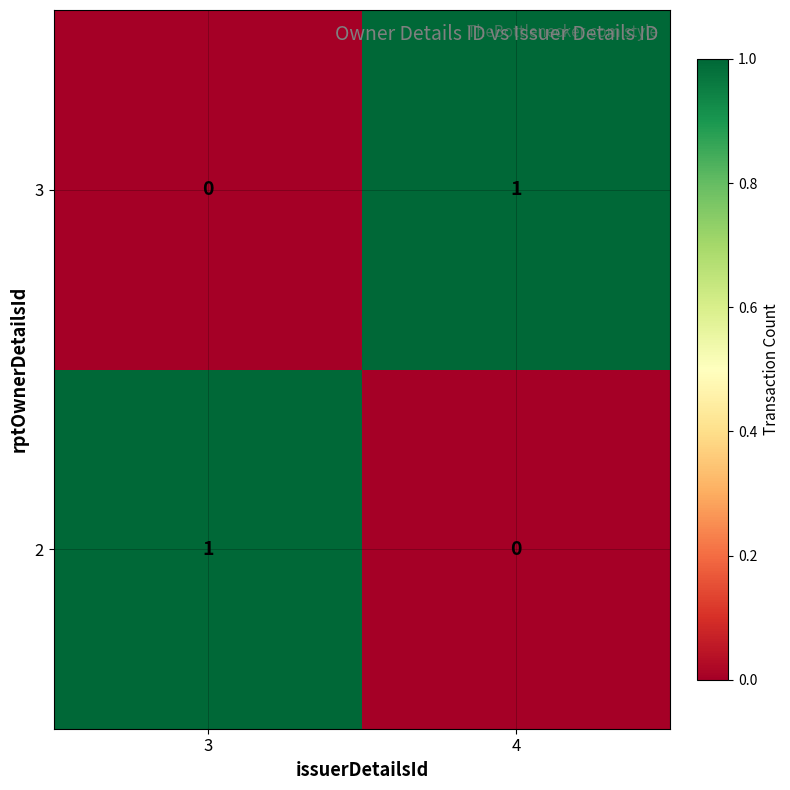

Is the value of 3 at 3 greater than the value of 2 at 3?

No